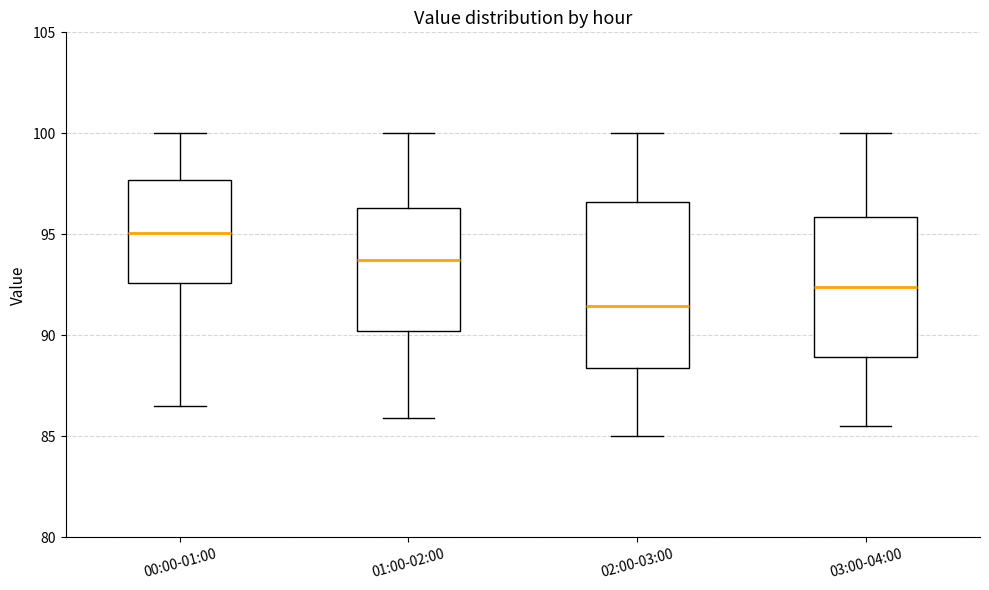

Which box has the lowest median line?

02:00-03:00